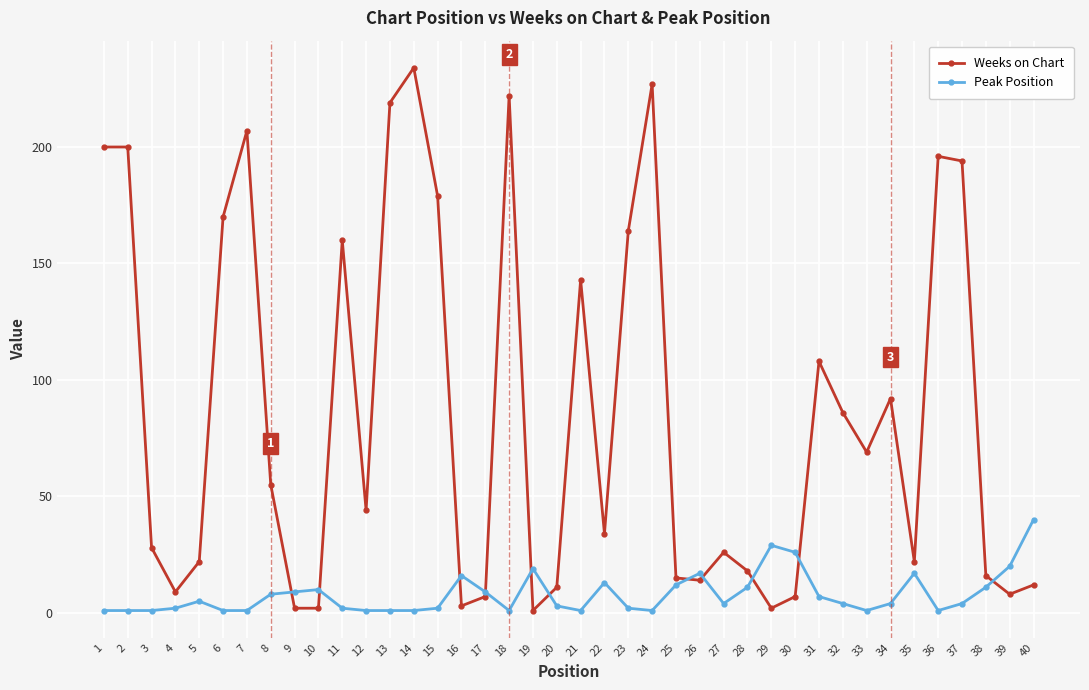

What is the average value of the Weeks on Chart series?

86